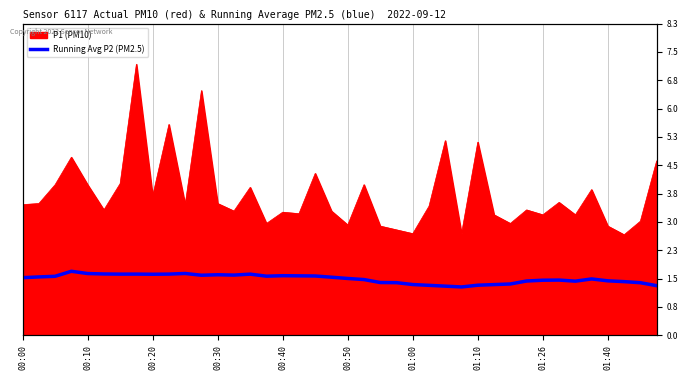

Approximately how many times larger is the value at 14 compared to 17?

1.0